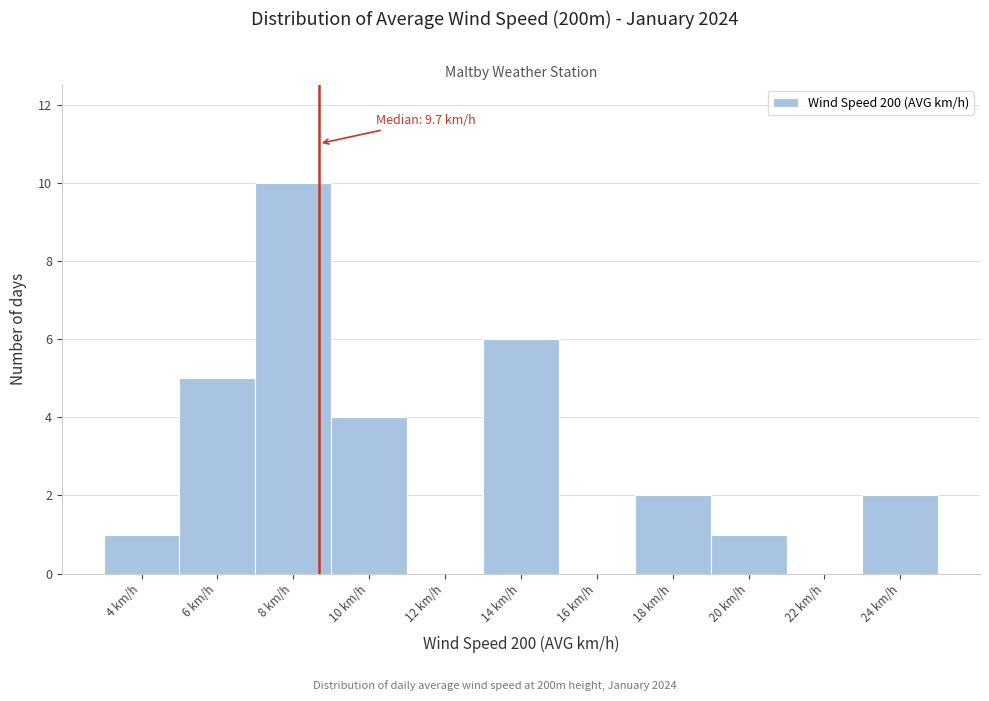

What is the change in value from 8 km/h to 20 km/h?

-9